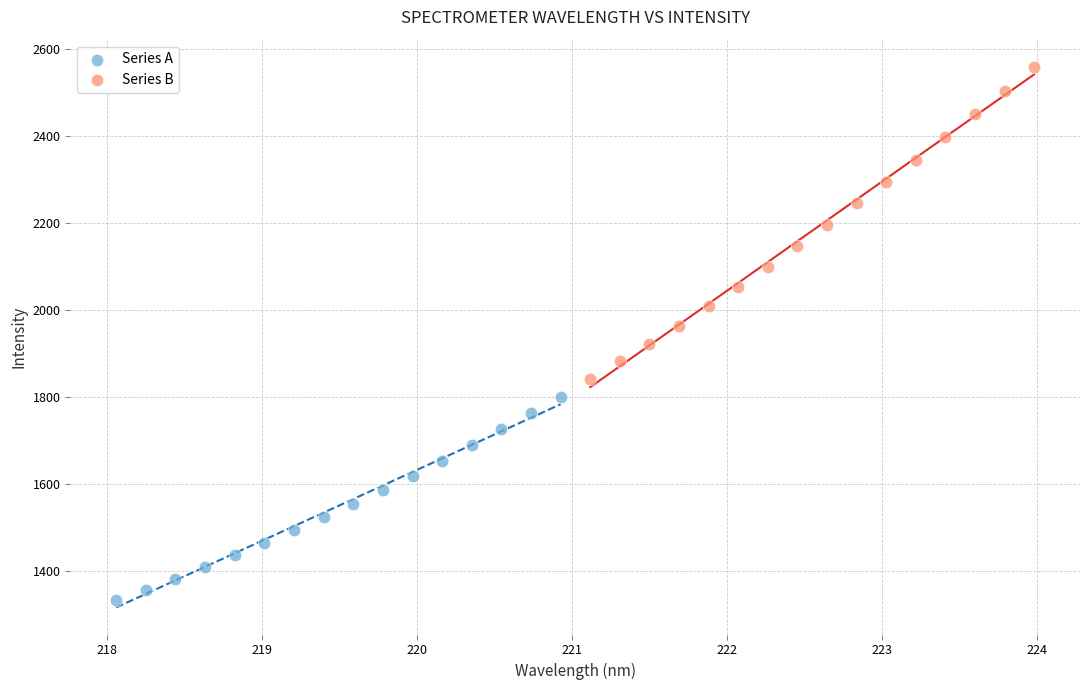

Which series contains the highest Y value?

Series B